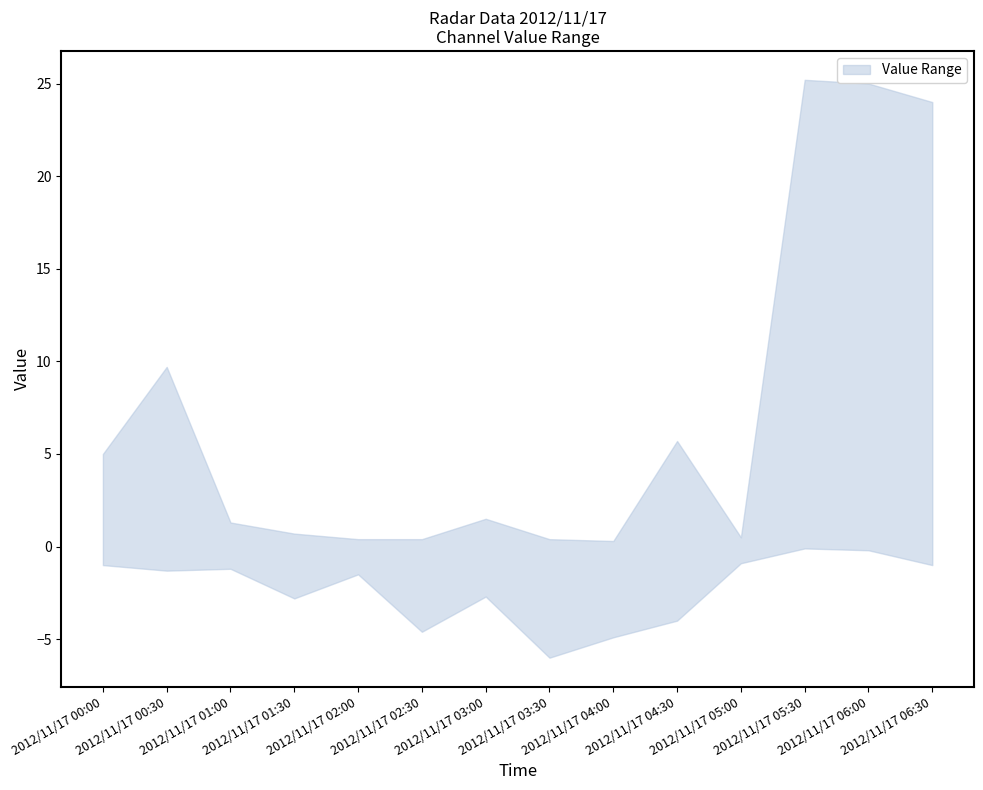

Between 2012/11/17 03:00 and 2012/11/17 06:00, which series saw the biggest shift?

upper